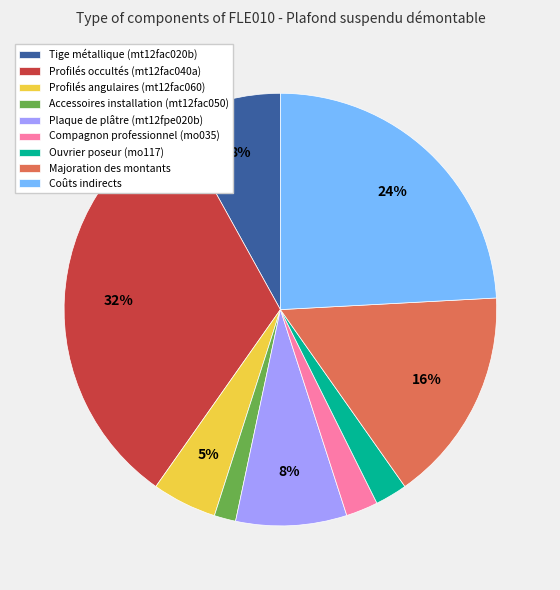

Combined, do Profilés occultés (mt12fac040a) and Compagnon professionnel (mo035) account for over 50%?

No